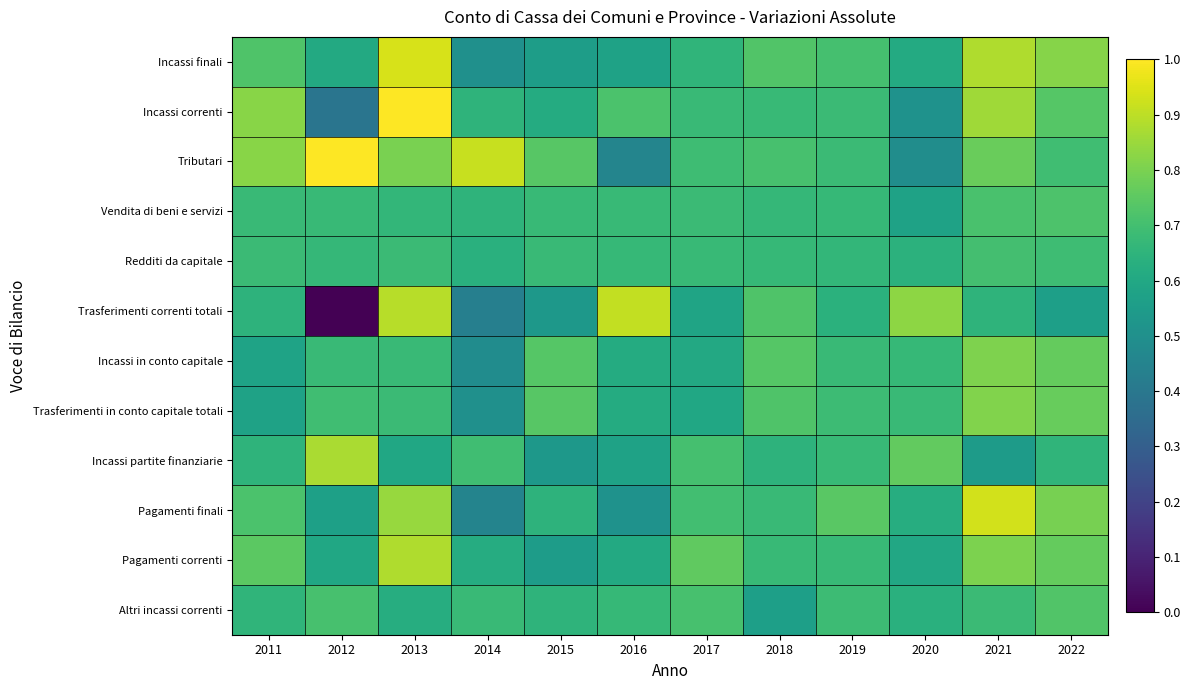

Between 2014 and 2021, which series saw the biggest shift?

Pagamenti finali